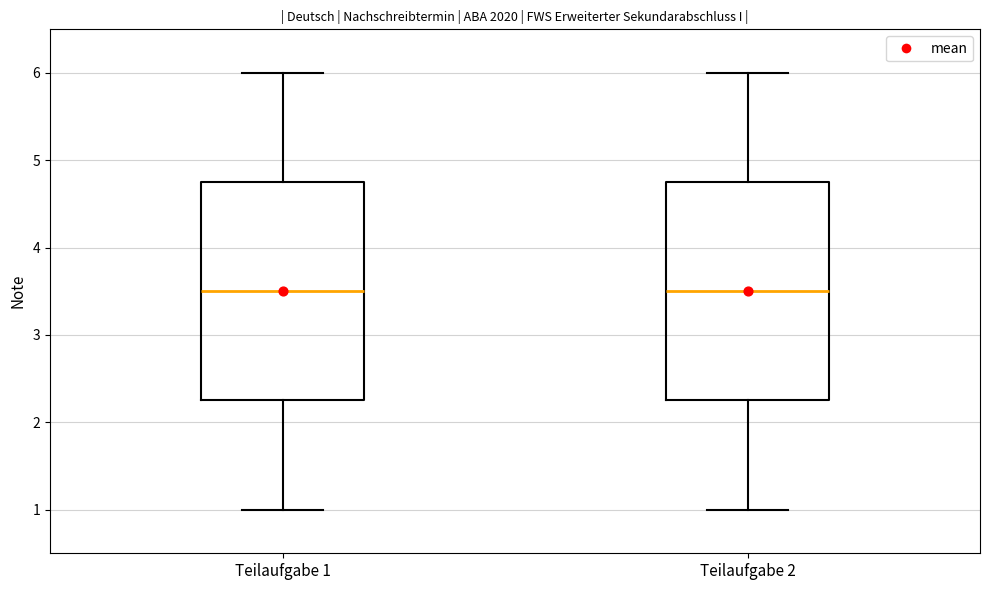

Reading left to right, read every box against the y-axis: the position of its median line, the range the box covers, and the ends of its whiskers. The values are not printed on the chart, so give them approximately, as read against the axis.

Teilaufgabe 1: median 3.5, box 2.3 to 4.8, whiskers 1.0 to 6.0
Teilaufgabe 2: median 3.5, box 2.3 to 4.8, whiskers 1.0 to 6.0